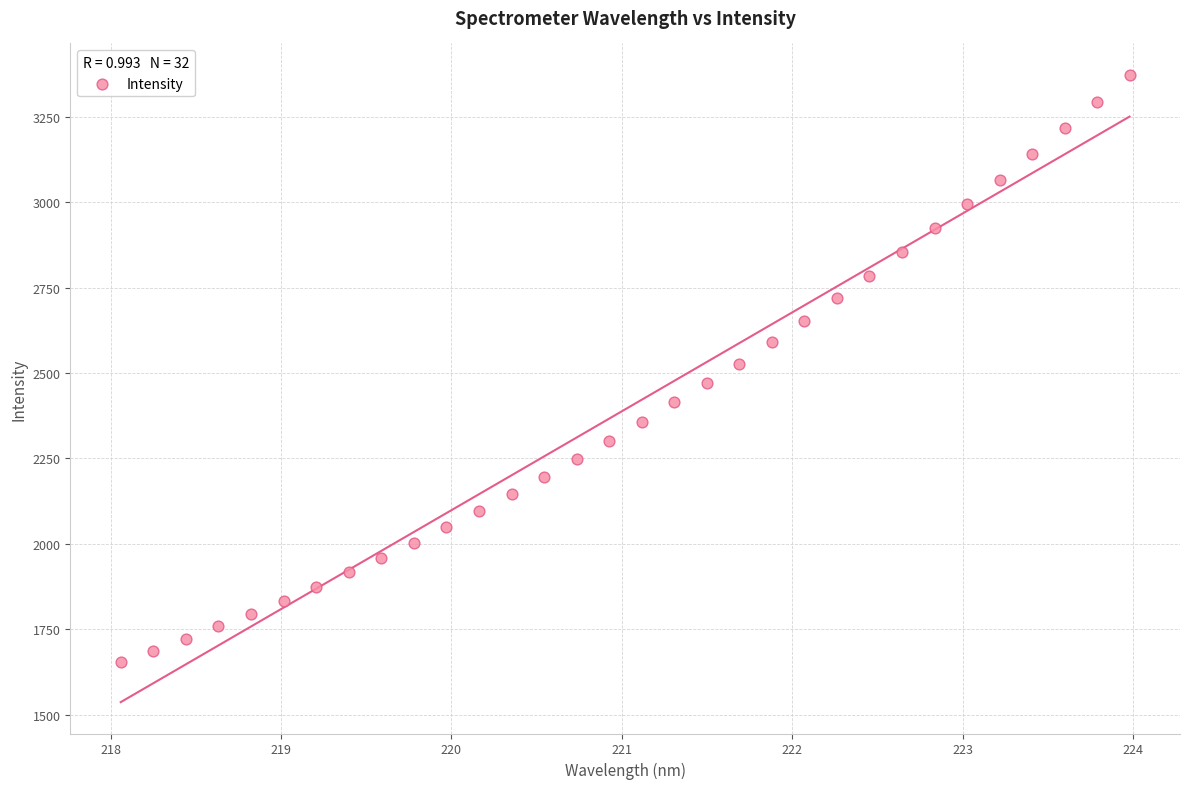

What is the range of Y values (max minus min)?

1719.1